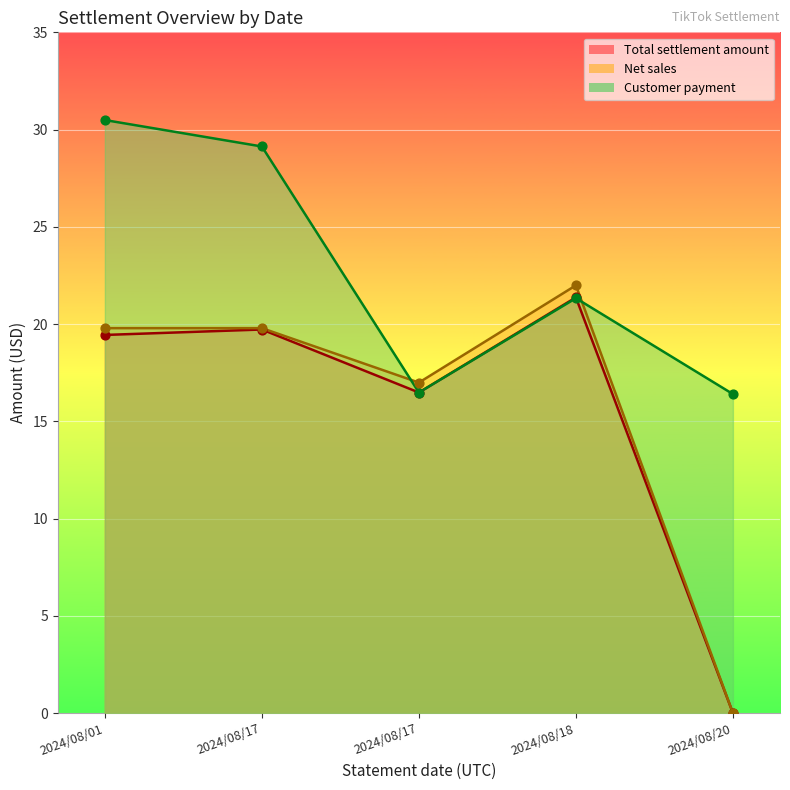

What are all the series names shown in the legend?

Total settlement amount, Net sales, Customer payment